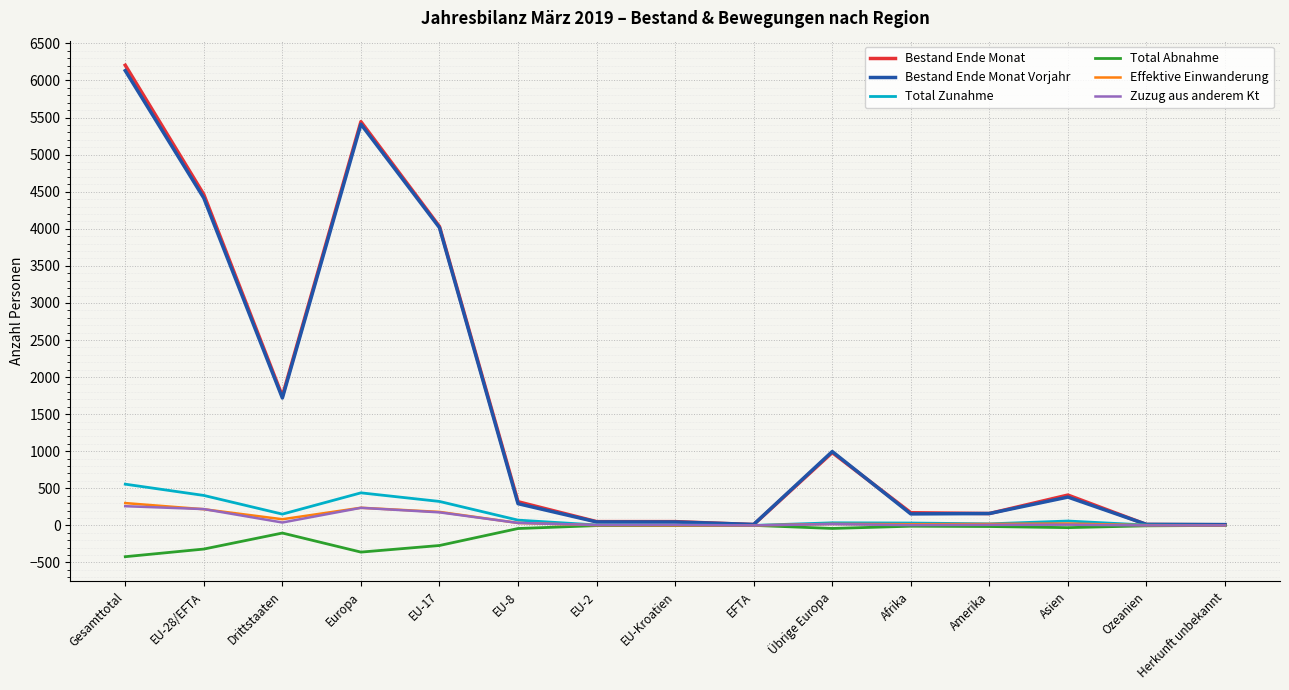

At which category is the sum across all series the highest?

Gesamttotal